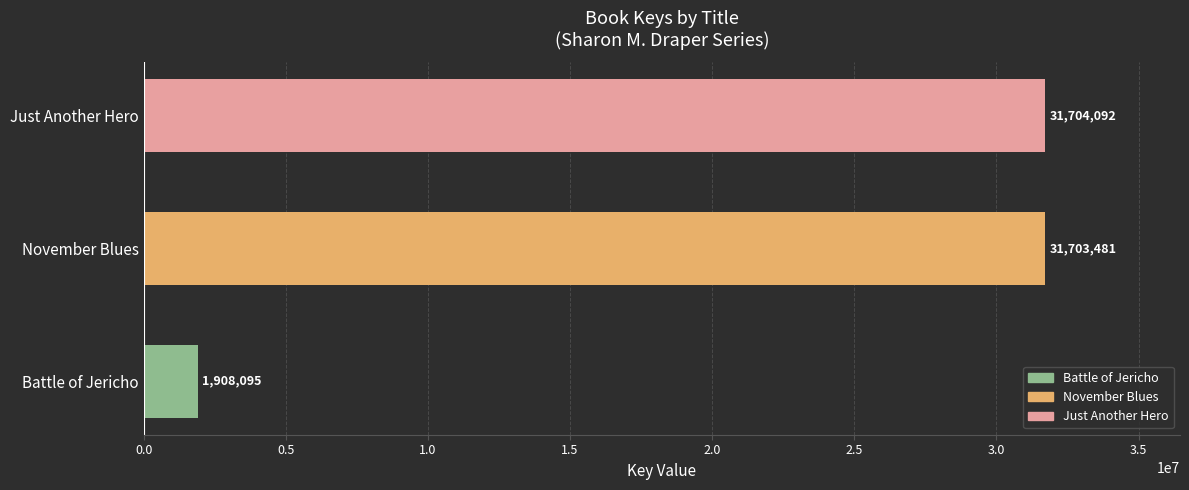

List the labels in order of value, smallest first.

Battle of Jericho, November Blues, Just Another Hero